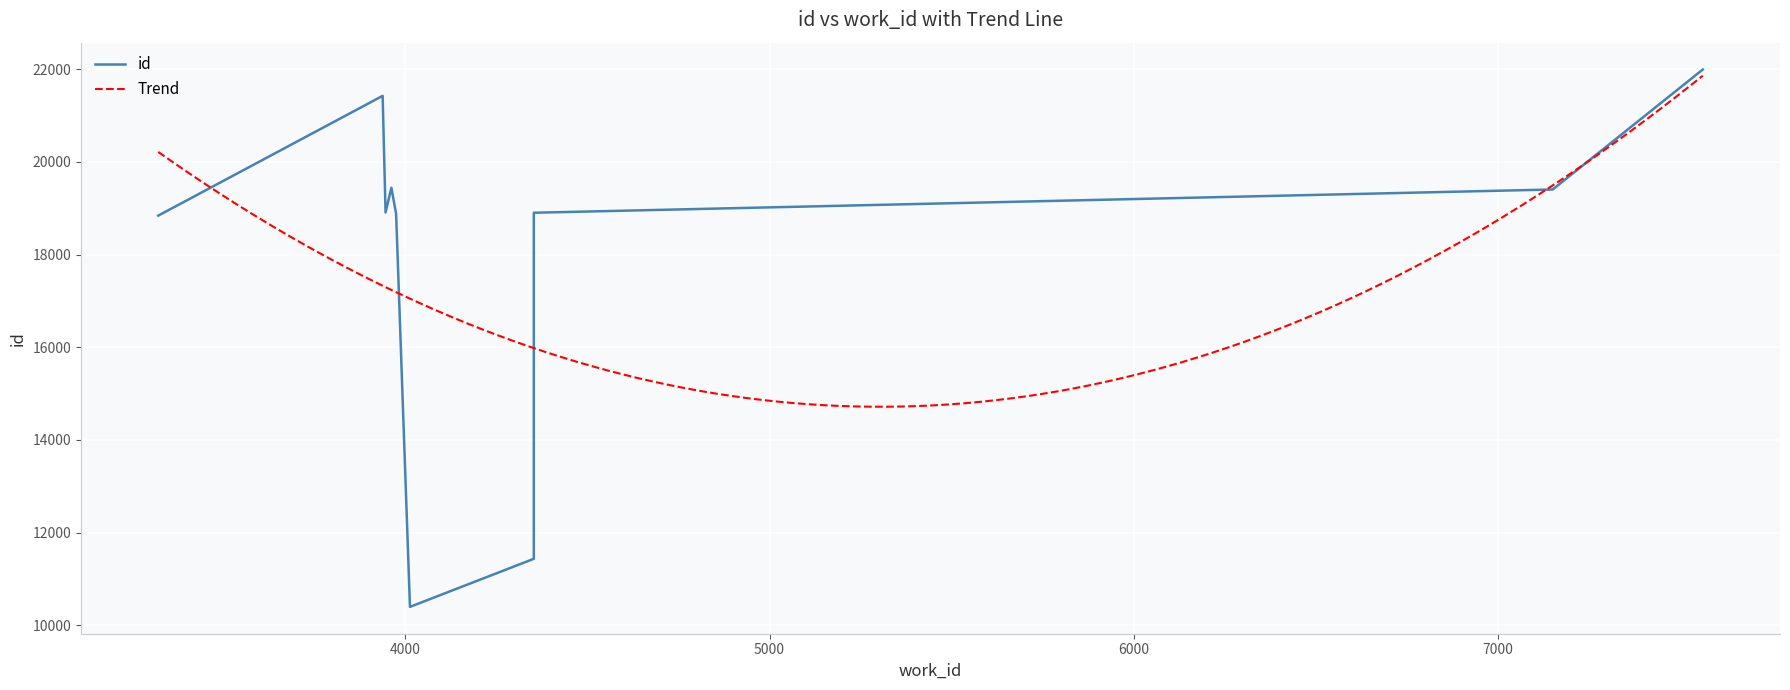

What is the label of the 10th point from the left?

7562